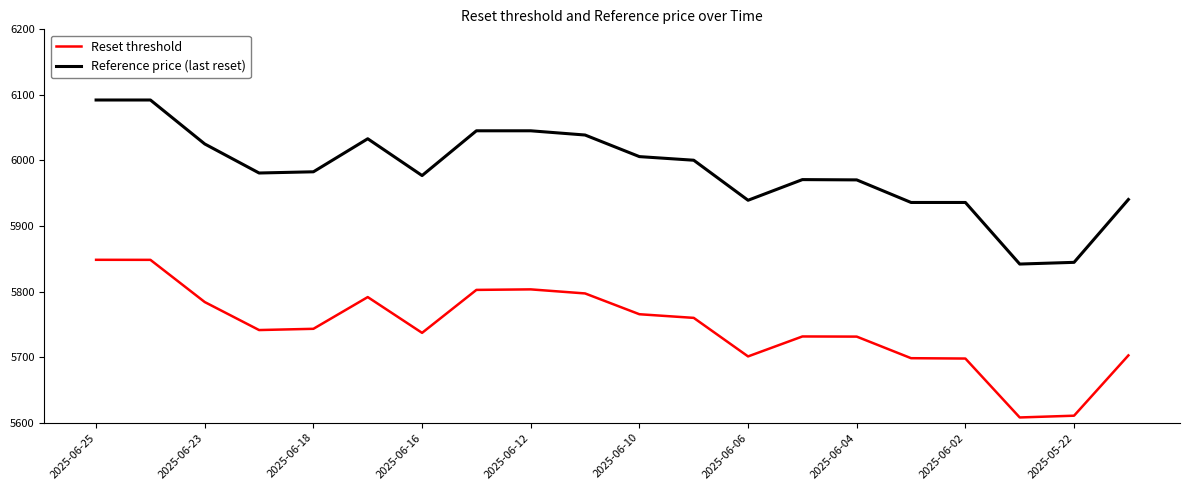

Which series has the largest total across all categories?

Reference price (last reset)